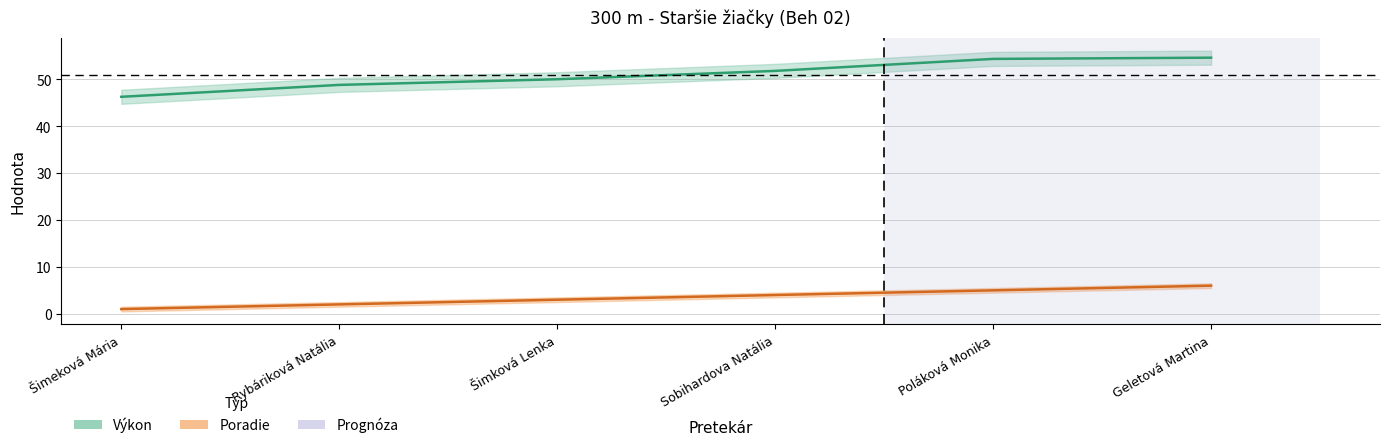

Reading left to right, what are all the values shown in this chart?

Poradie: 1.0	2.0	3.0	4.0	5.0	6.0
Výkon: 46.3	48.8	50.0	51.8	54.4	54.6